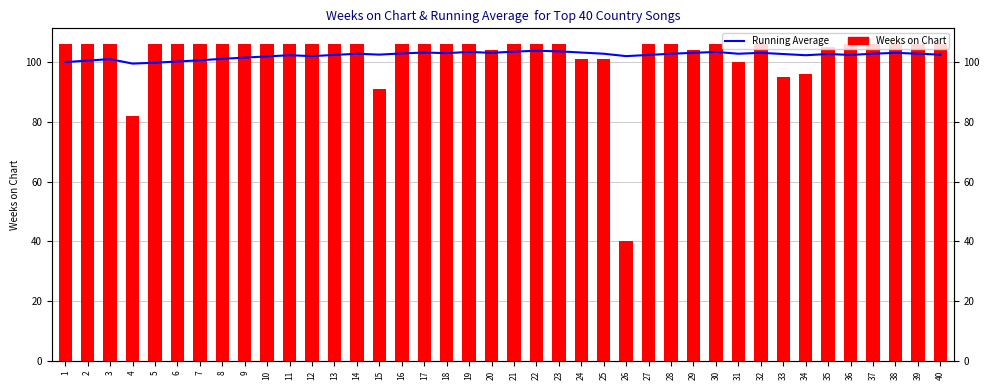

Reading left to right, transcribe all the data shown in this chart.

Running Average: 100.0	100.5	101.0	99.5	99.8	100.2	100.6	101.1	101.5	101.9	102.3	102.0	102.4	102.8	102.5	102.9	103.2	103.0	103.4	103.1	103.5	103.8	103.6	103.2	102.8	102.0	102.4	102.8	103.1	103.4	102.8	103.1	102.7	102.3	102.7	102.4	102.8	103.1	102.8	102.5
Weeks on Chart: 106.0	106.0	106.0	82.0	106.0	106.0	106.0	106.0	106.0	106.0	106.0	106.0	106.0	106.0	91.0	106.0	106.0	106.0	106.0	104.0	106.0	106.0	106.0	101.0	101.0	40.0	106.0	106.0	104.0	106.0	100.0	106.0	95.0	96.0	105.0	106.0	106.0	106.0	106.0	106.0